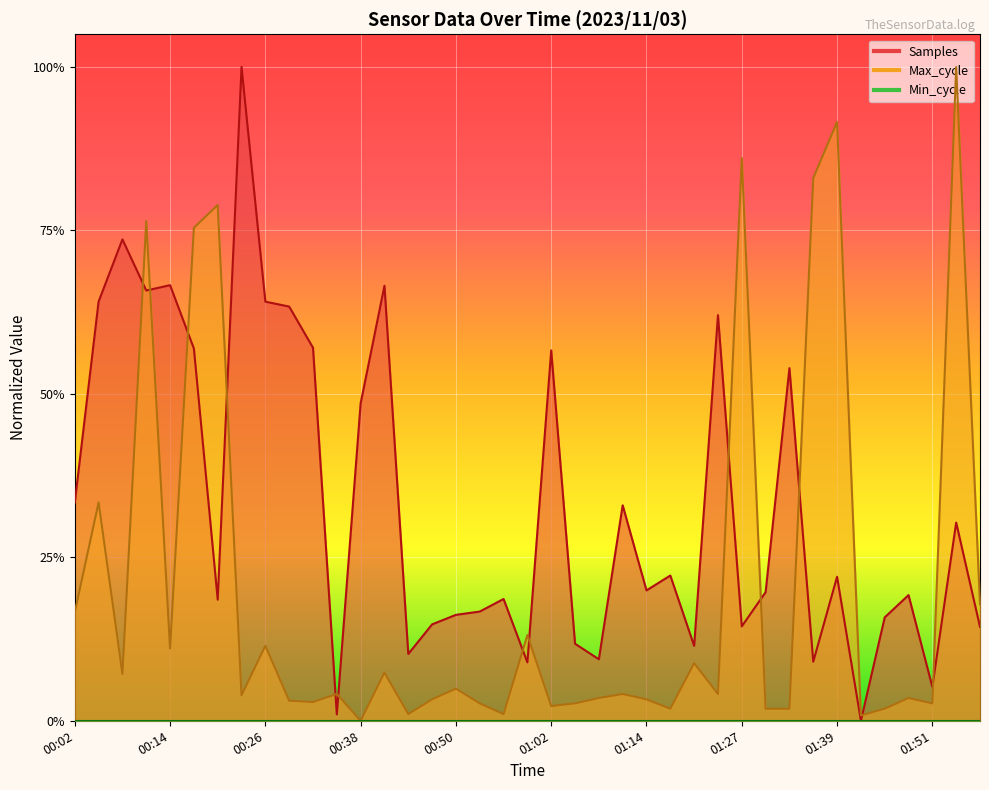

How many data points does each series have?

39